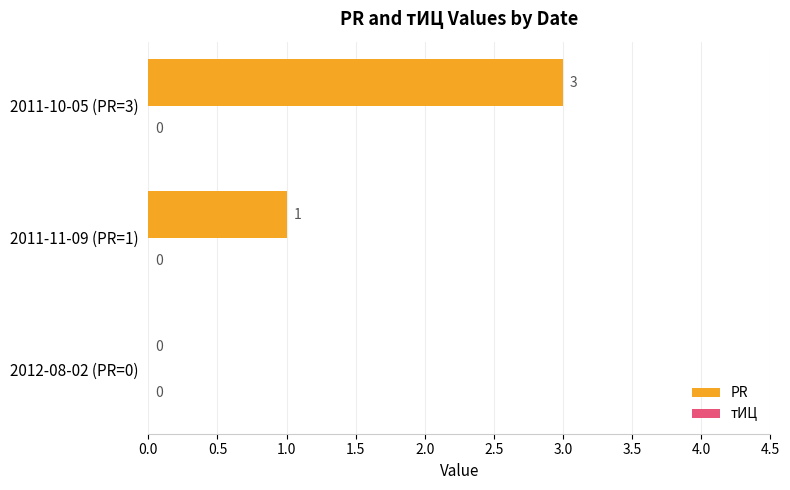

Reading bottom to top, list all the values displayed in this chart.

2012-08-02 (PR=0)=0	2011-11-09 (PR=1)=1	2011-10-05 (PR=3)=3